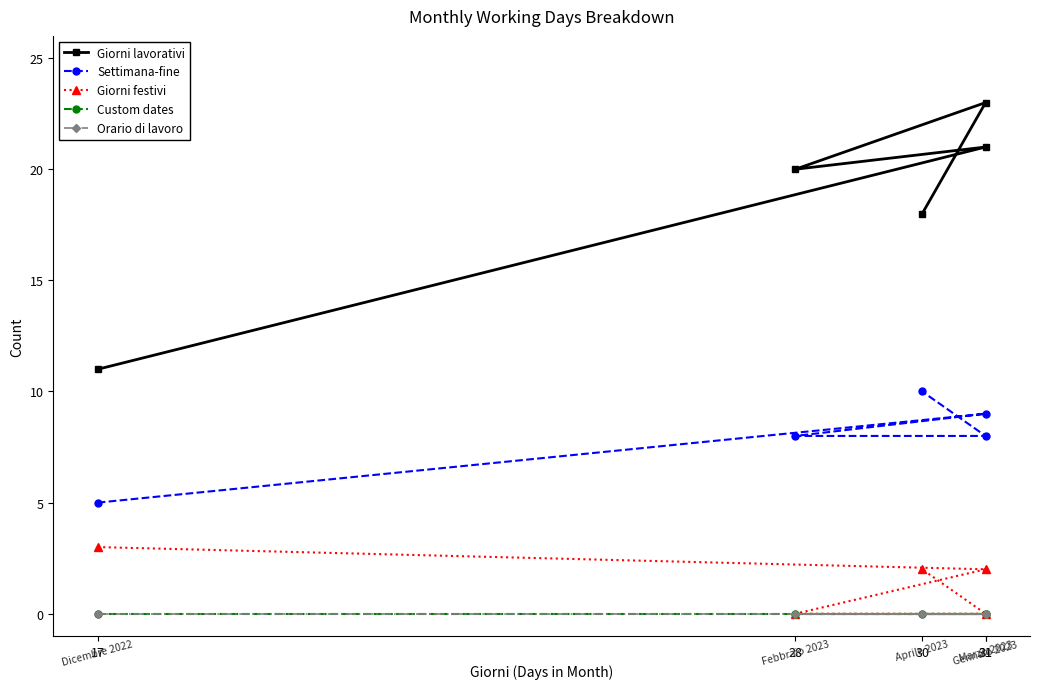

At how many categories does at least one series exceed 6?

5